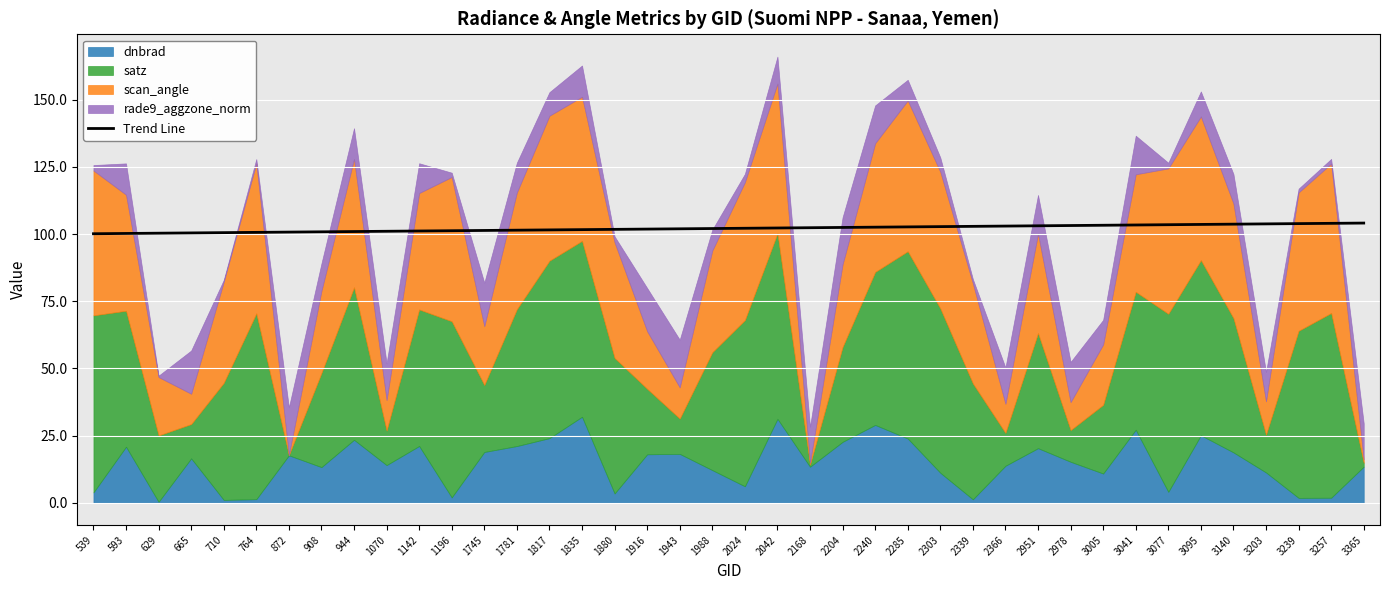

Between 1916 and 710, which is larger?

1916